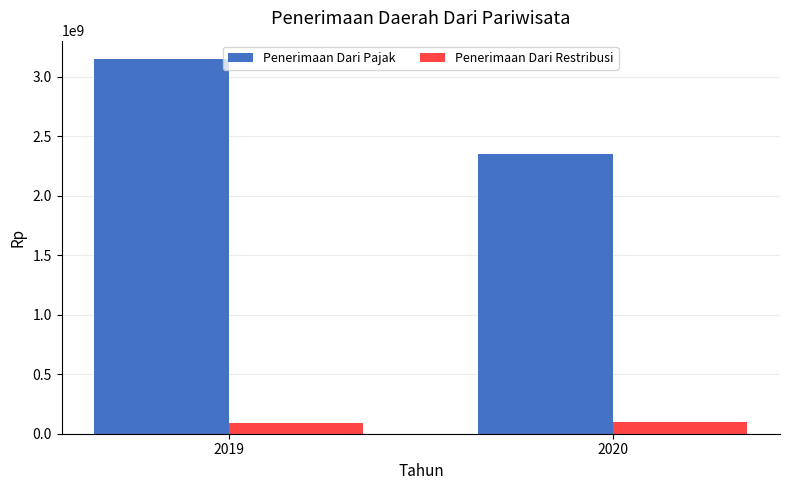

Between 2019 and 2020, which series saw the biggest shift?

Penerimaan Dari Pajak